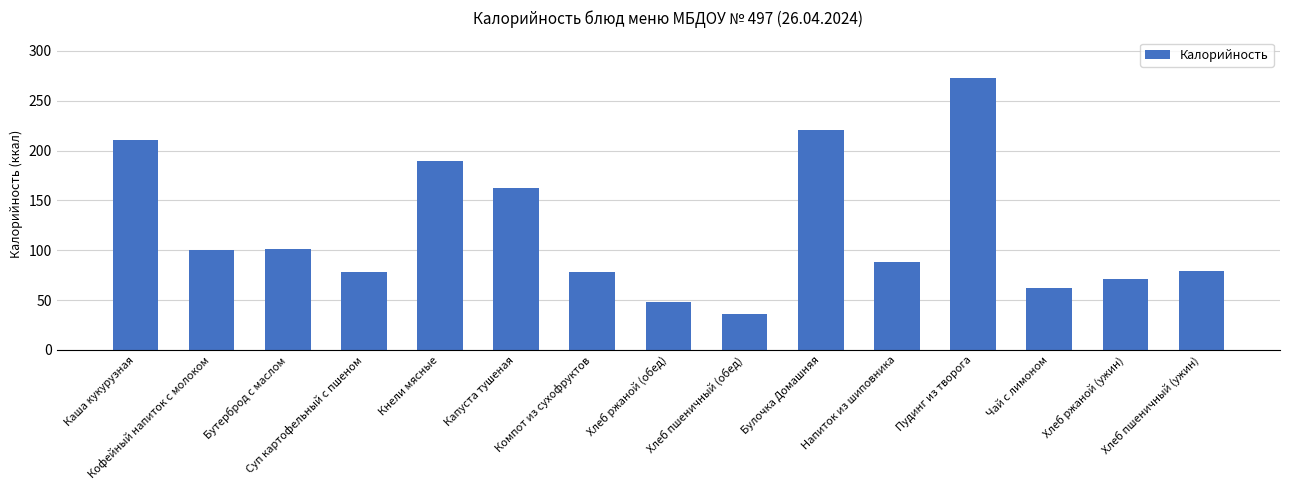

What is the label of the 1st bar from the left?

Каша кукурузная